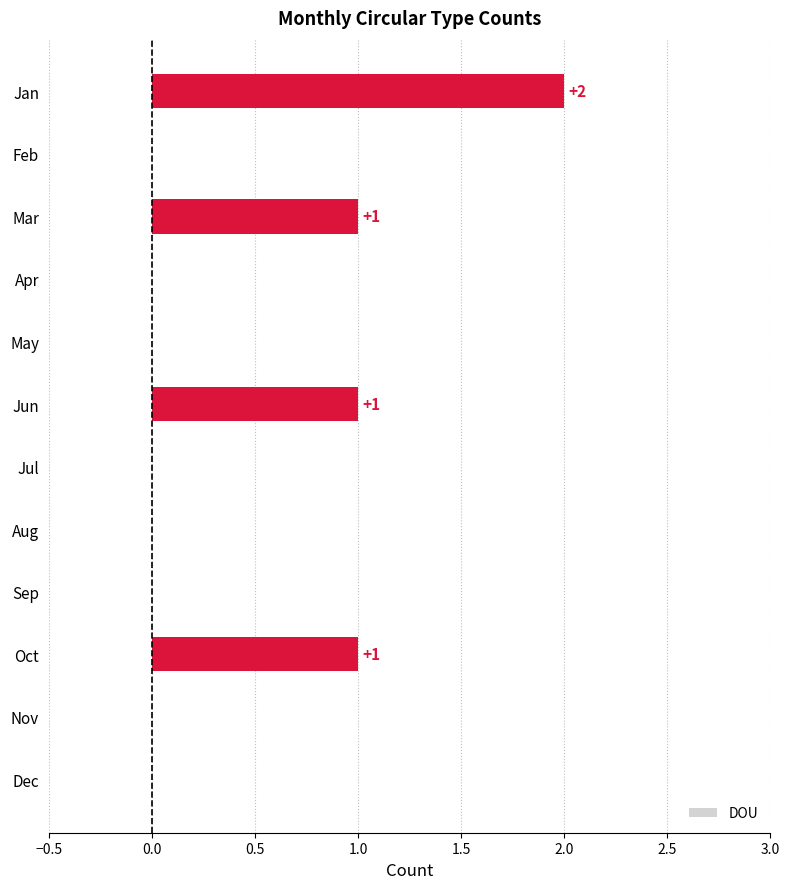

What is the sum of all values?

5